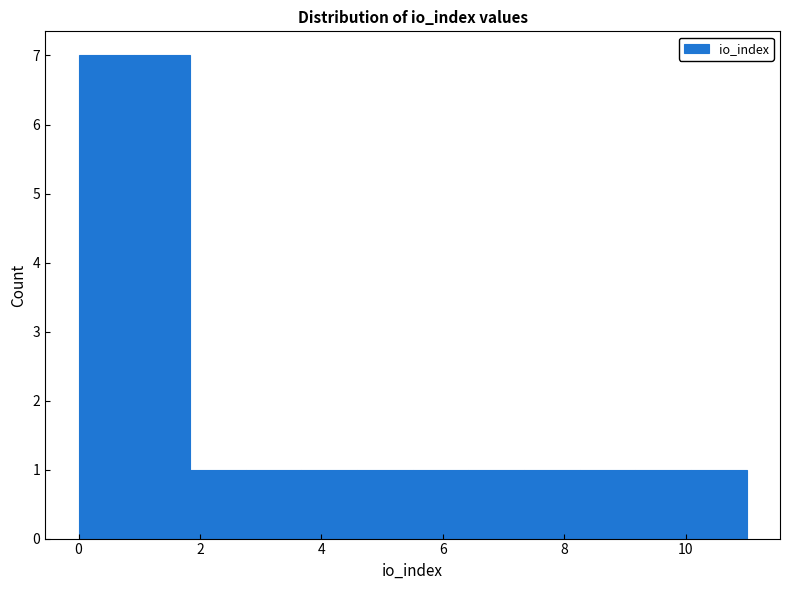

Reading left to right, list every bar in this chart as the range it spans on the x-axis followed by its height. Neither the bar edges nor the heights are printed on the chart, so give them approximately, as read against the axes.

0.0 to 1.0: 7
1.0 to 1.8: 7
1.8 to 2.8: 1
2.8 to 3.6: 1
3.6 to 4.6: 1
4.6 to 5.6: 1
5.6 to 6.4: 1
6.4 to 7.4: 1
7.4 to 8.2: 1
8.2 to 9.2: 1
9.2 to 10.0: 1
10.0 to 11.0: 1